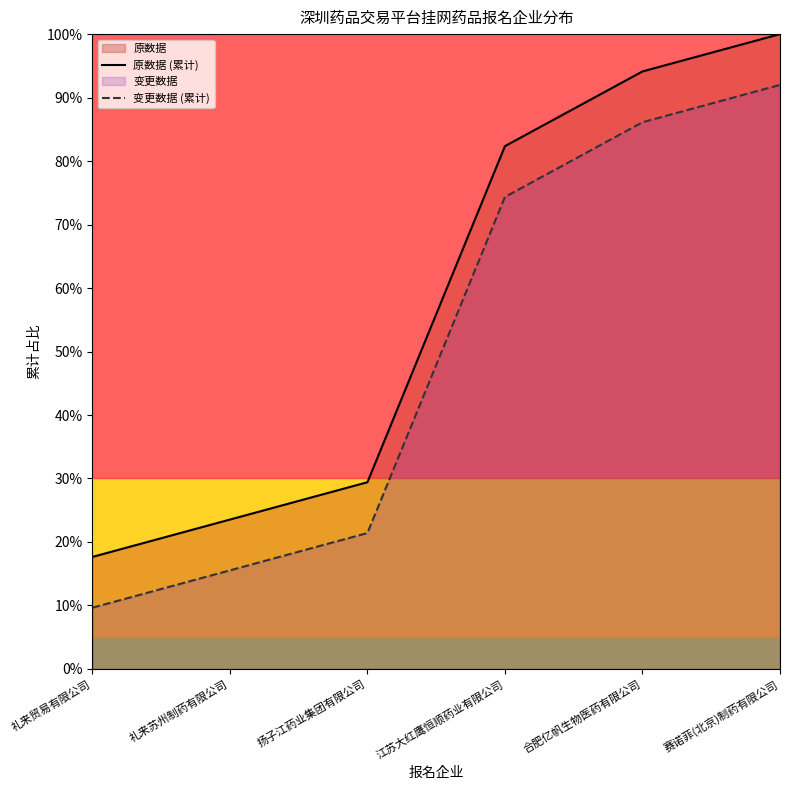

True or false: 变更数据 (累计) and 原数据 (累计) cross at least once.

False